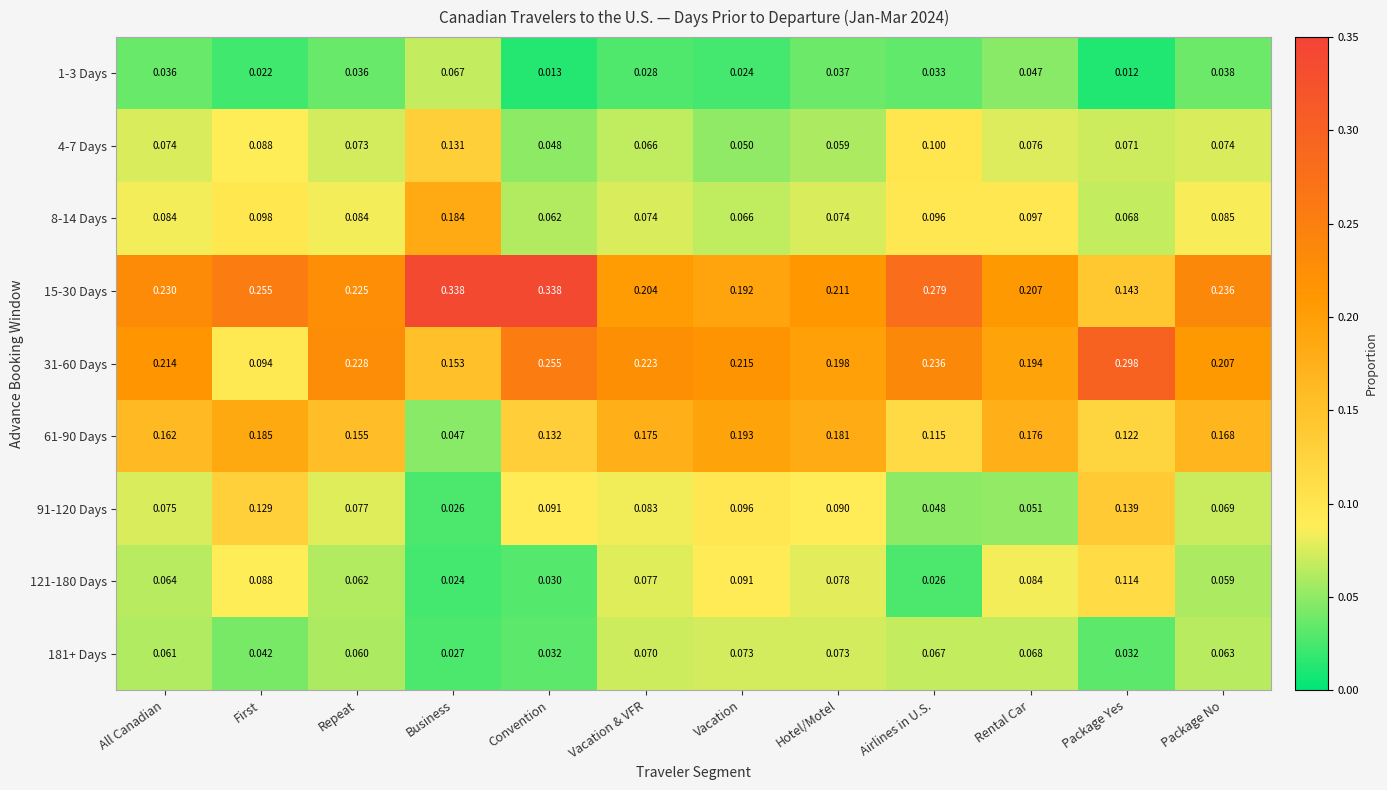

Which series has the largest total across all categories?

15-30 Days